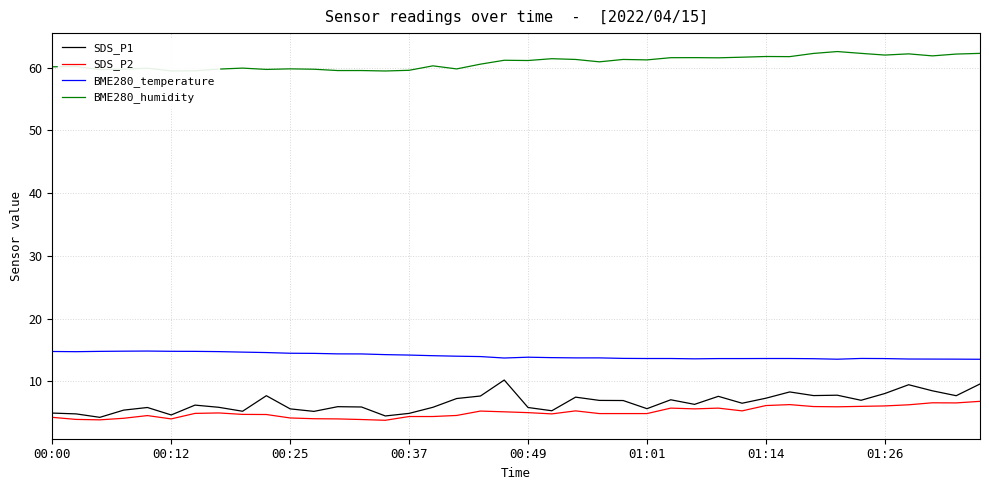

Which series has the largest range (max minus min)?

SDS_P1